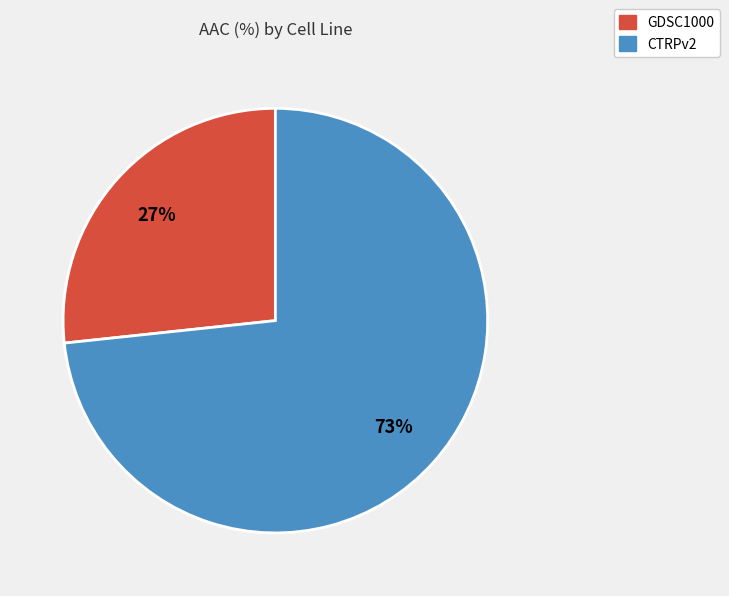

Is it true that GDSC1000 is 17% of the pie?

False